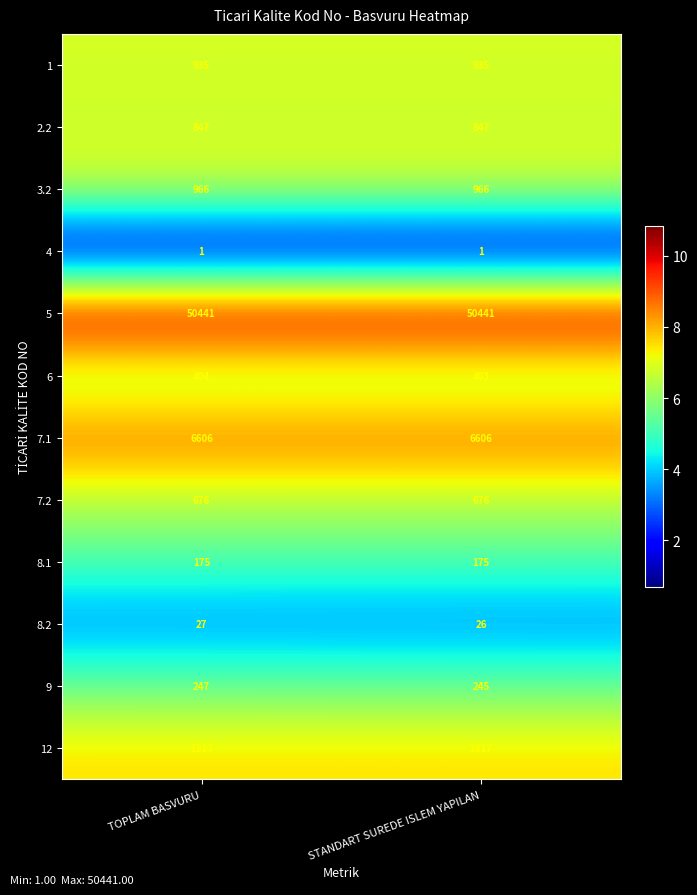

Is it true that 1 equals 476 at STANDART SUREDE ISLEM YAPILAN?

False